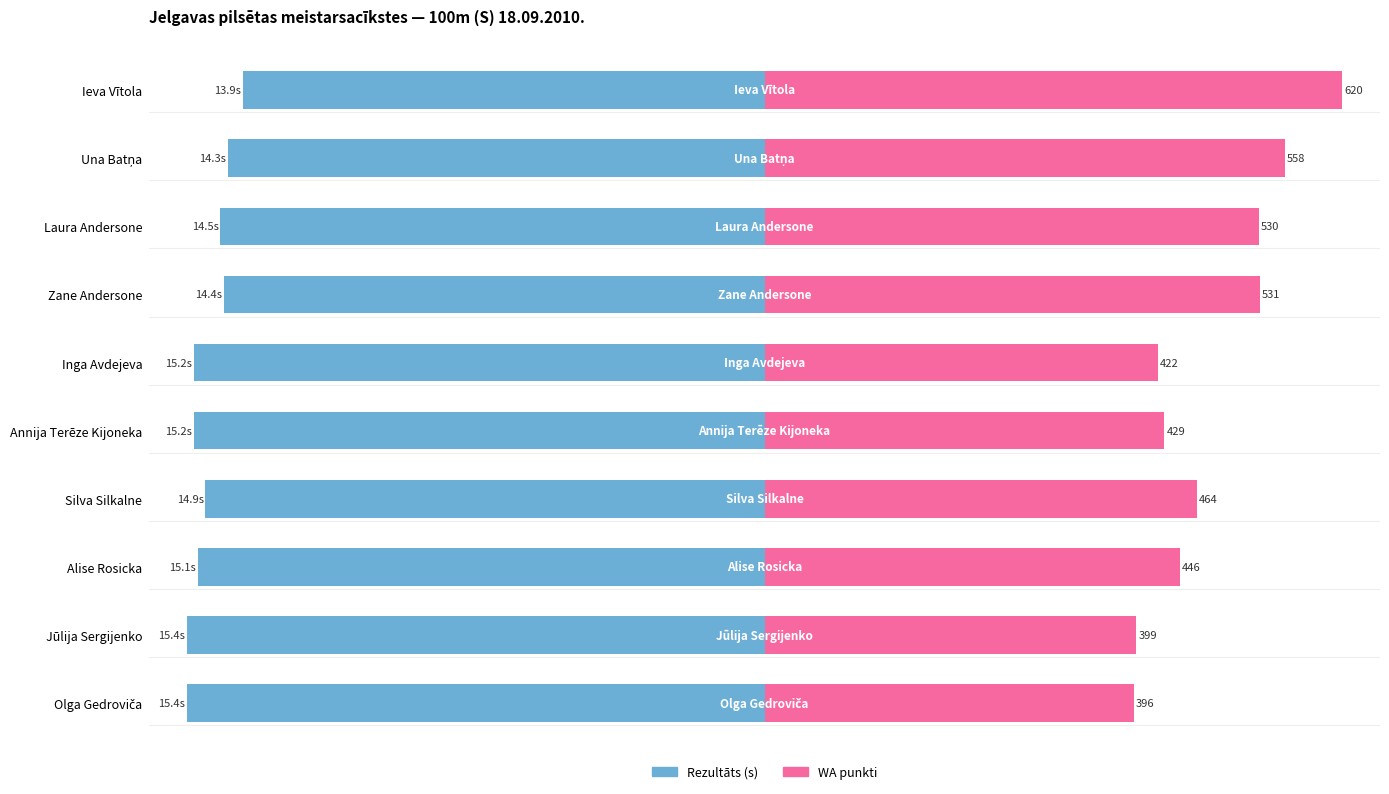

Which series has the largest total across all categories?

WA punkti